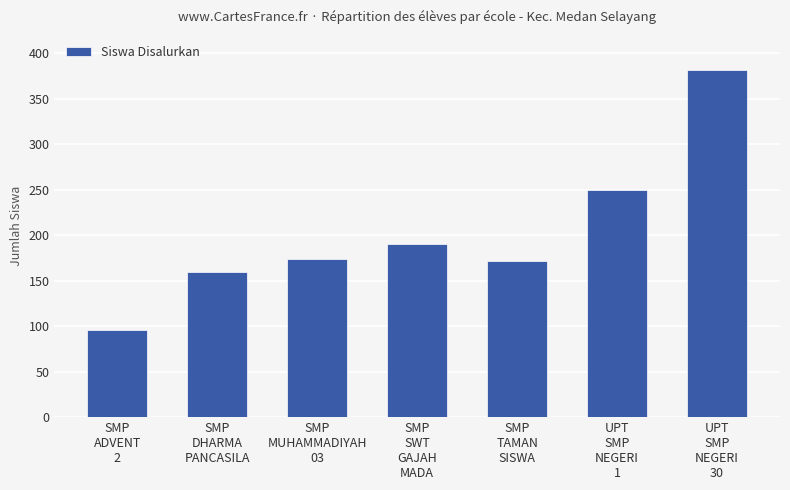

How many data points are less than 174?

3